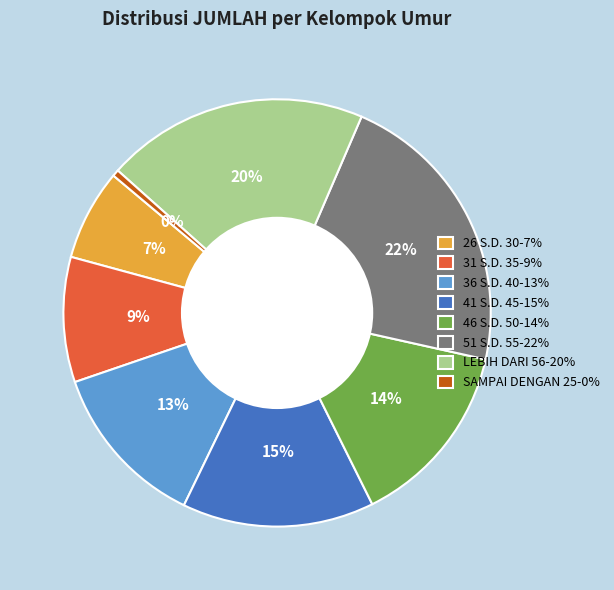

Does any single category account for the majority?

No